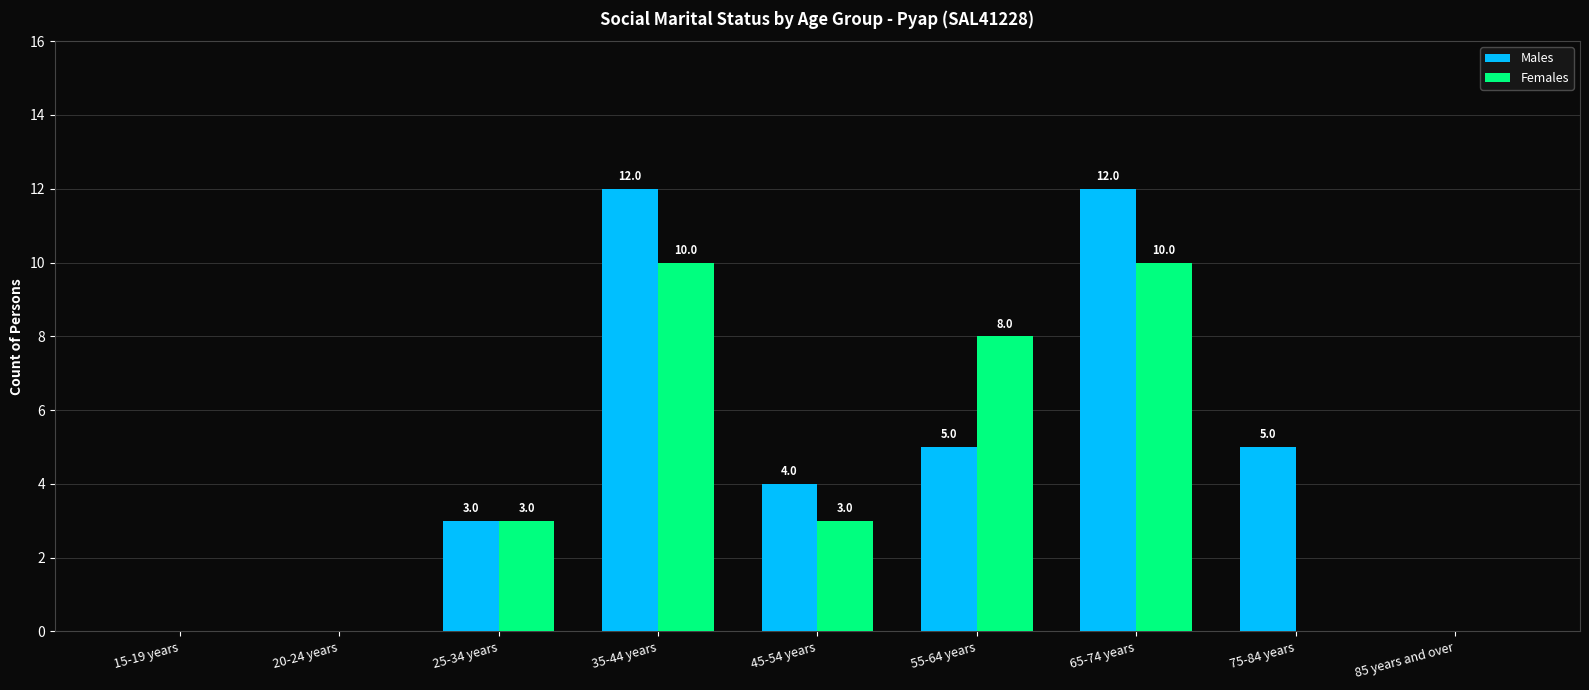

Reading left to right, transcribe all the data shown in this chart.

Males: 15-19 years=0	20-24 years=0	25-34 years=3	35-44 years=12	45-54 years=4	55-64 years=5	65-74 years=12	75-84 years=5	85 years and over=0
Females: 15-19 years=0	20-24 years=0	25-34 years=3	35-44 years=10	45-54 years=3	55-64 years=8	65-74 years=10	75-84 years=0	85 years and over=0